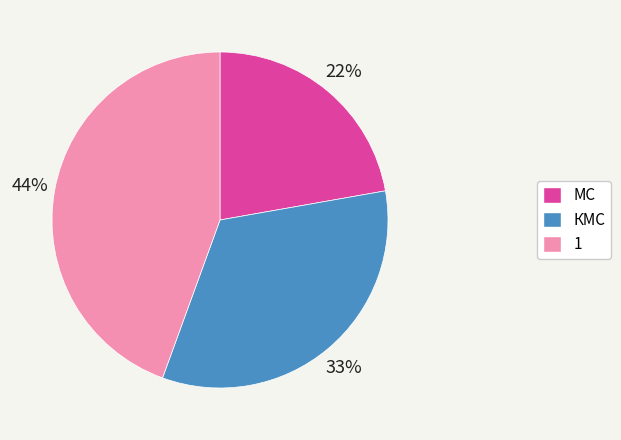

How many slices are in this pie chart?

3